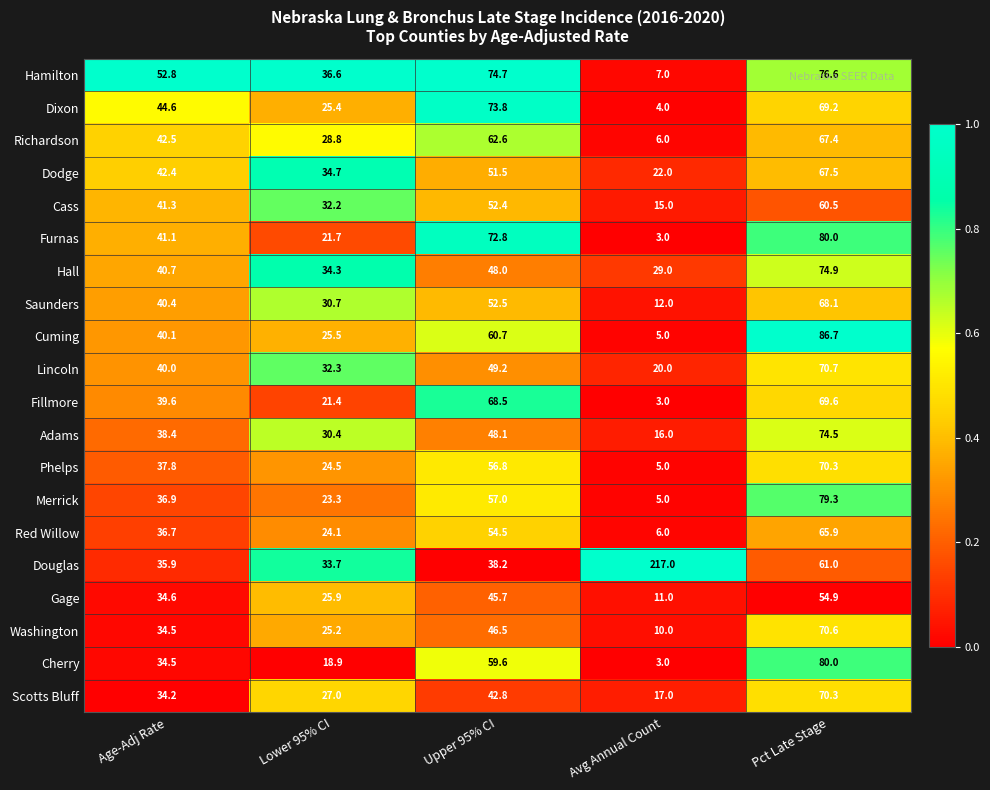

At which category is the sum across all series the highest?

Pct Late Stage